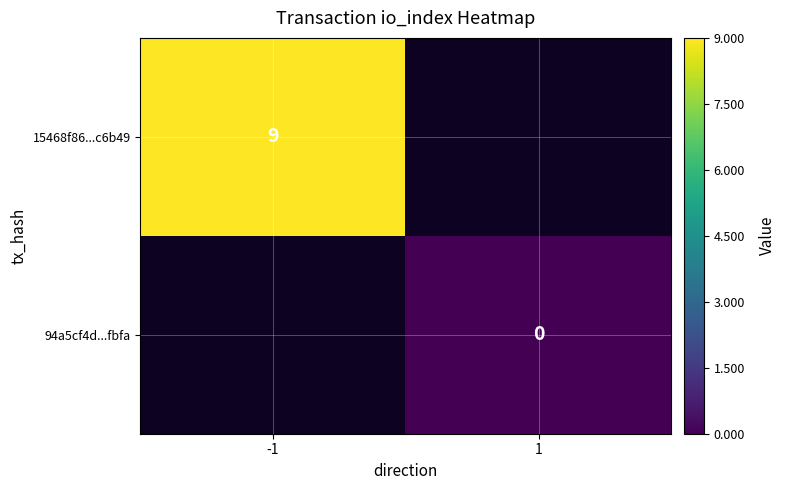

The value of 15468f86...c6b49 at -1 is 9. True or false?

True